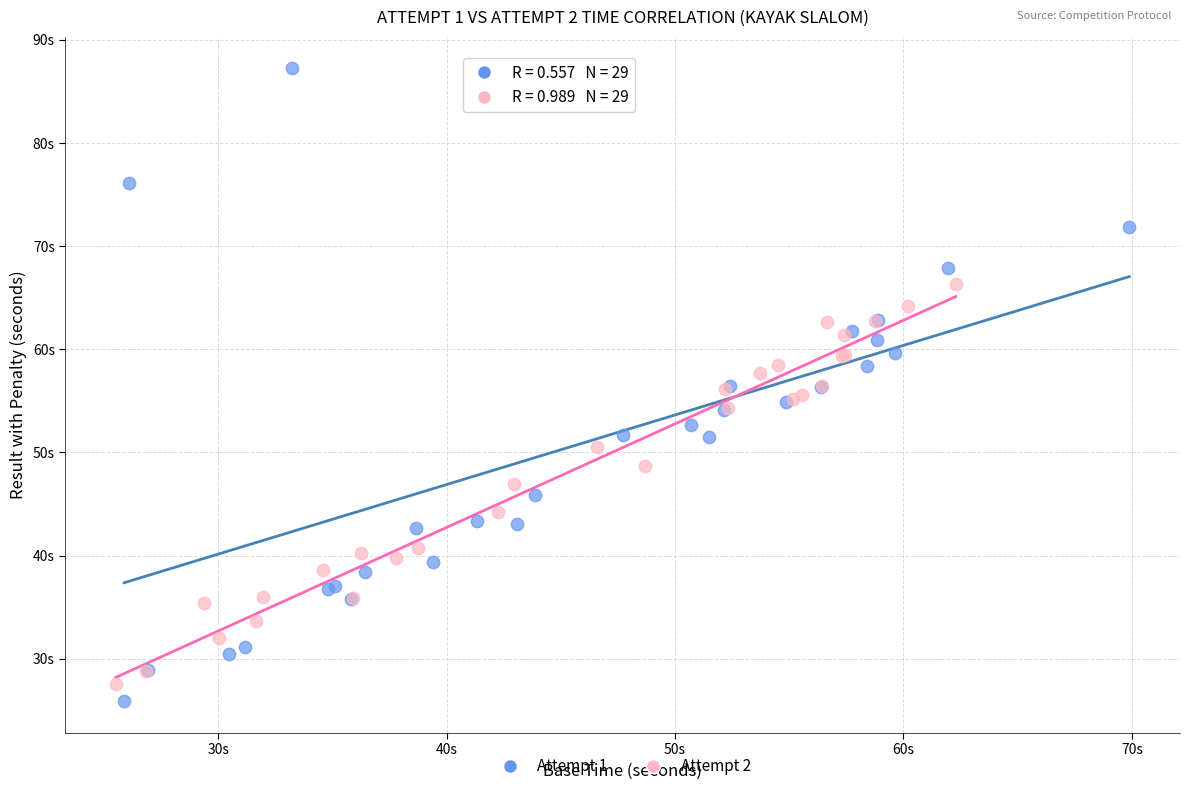

What are all the series names shown in the legend?

Attempt 1, Attempt 2